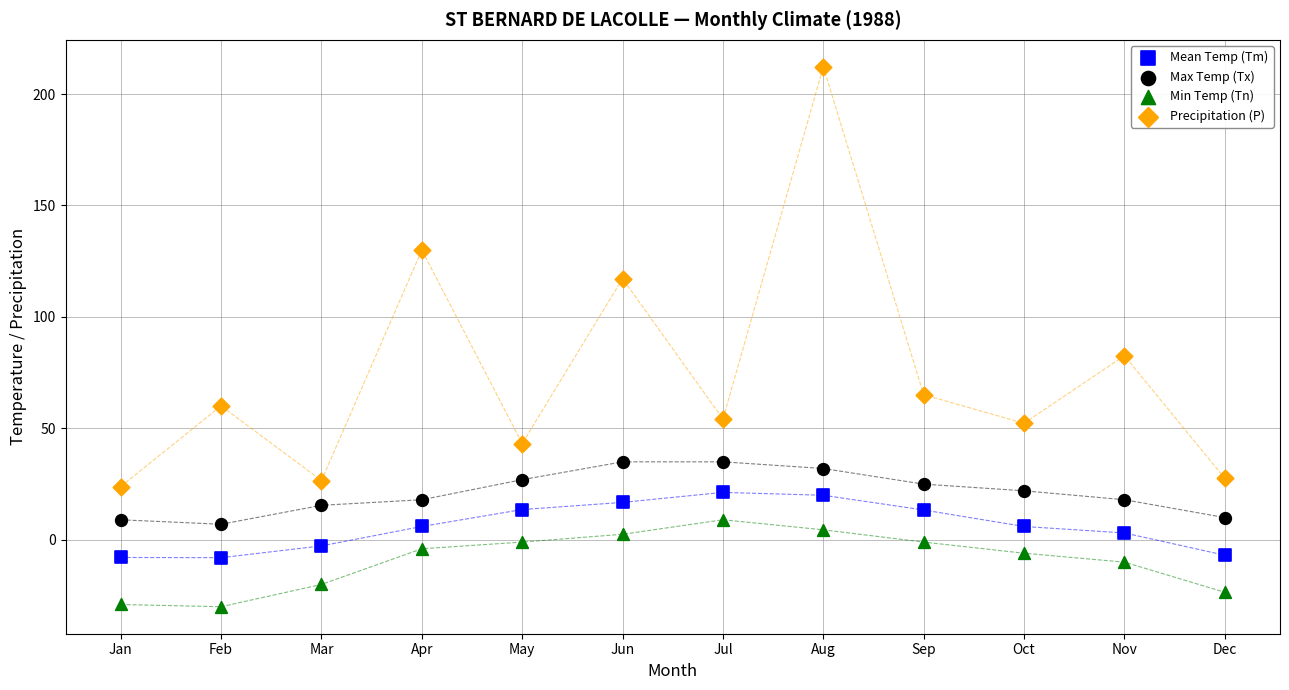

Which series has the largest Y range (max minus min)?

Precipitation (P)